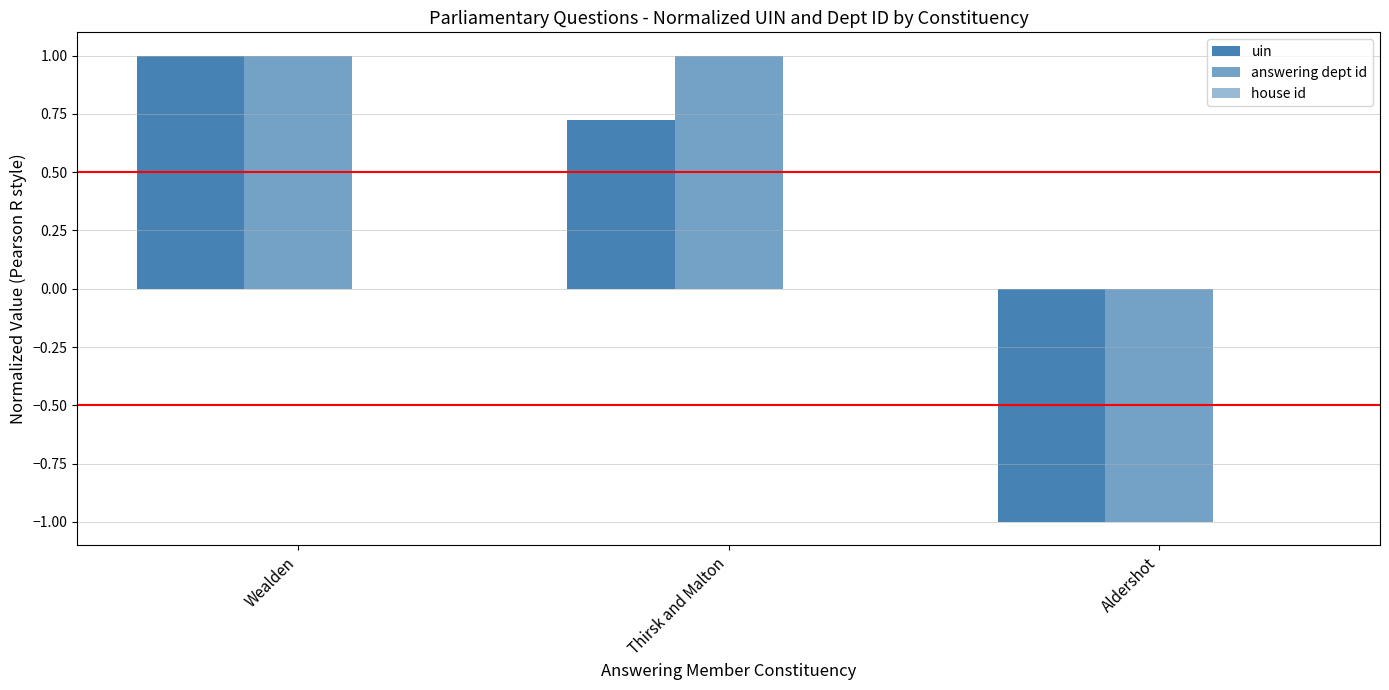

How many groups of bars are there?

3